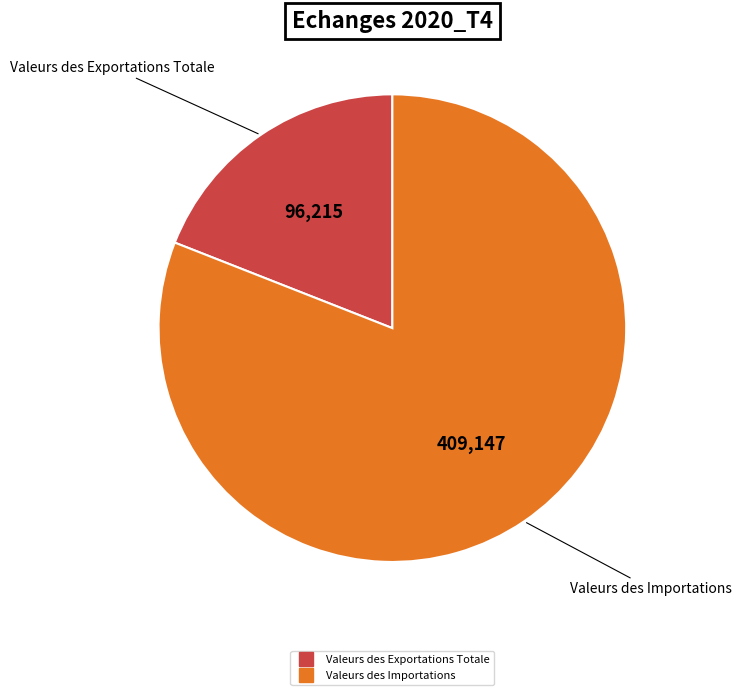

What is the smallest slice in the pie chart?

Valeurs des Exportations Totale